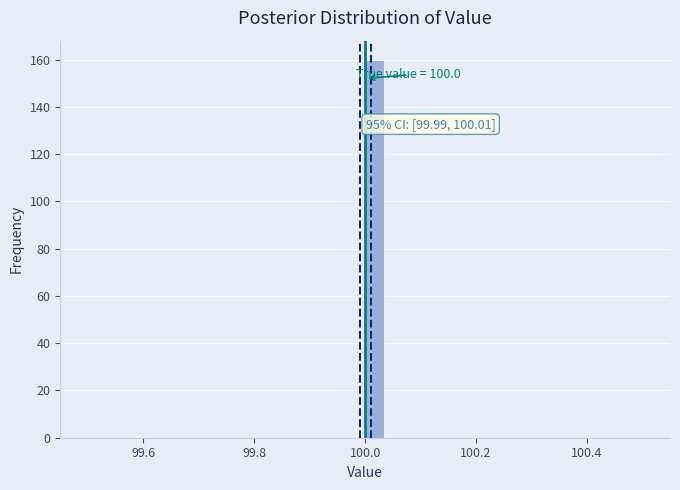

Read against the x-axis, roughly where is the centre of the tallest bar?

100.02